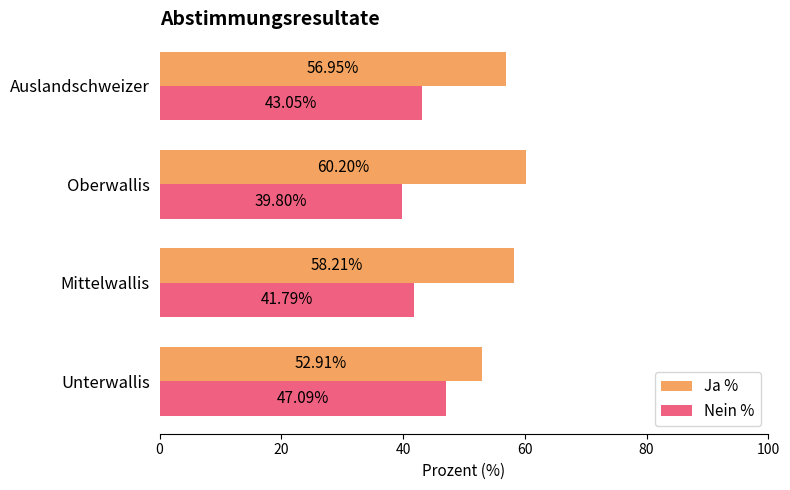

Which category has the highest value in the Ja % series?

Oberwallis